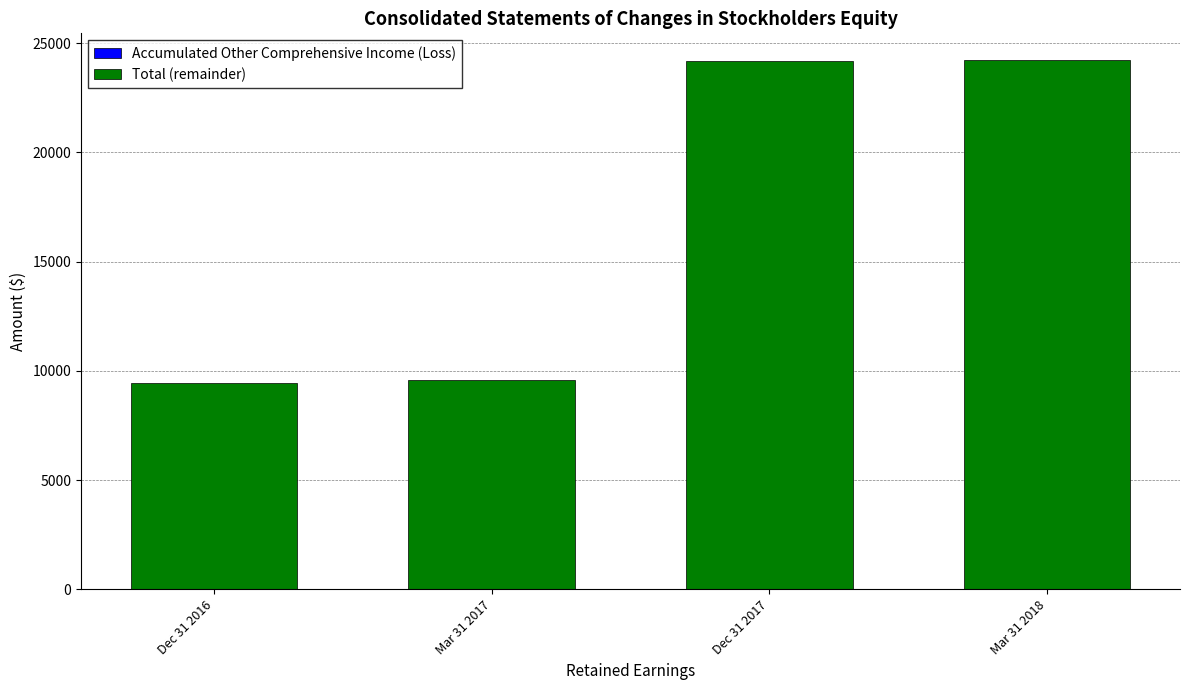

Rank the series by their average value, from lowest to highest.

Accumulated Other Comprehensive Income (Loss), Total (remainder)